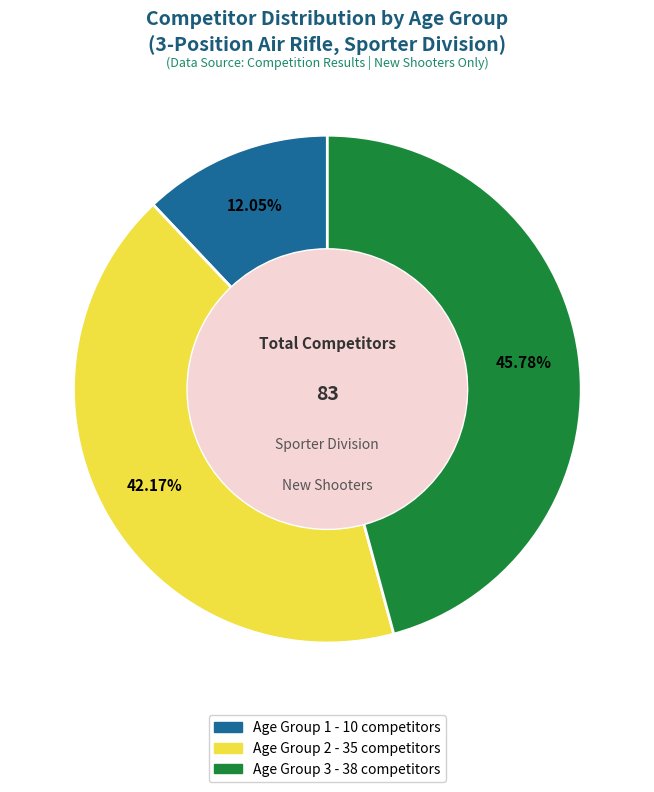

Rank the categories by value from lowest to highest.

Age Group 1, Age Group 2, Age Group 3